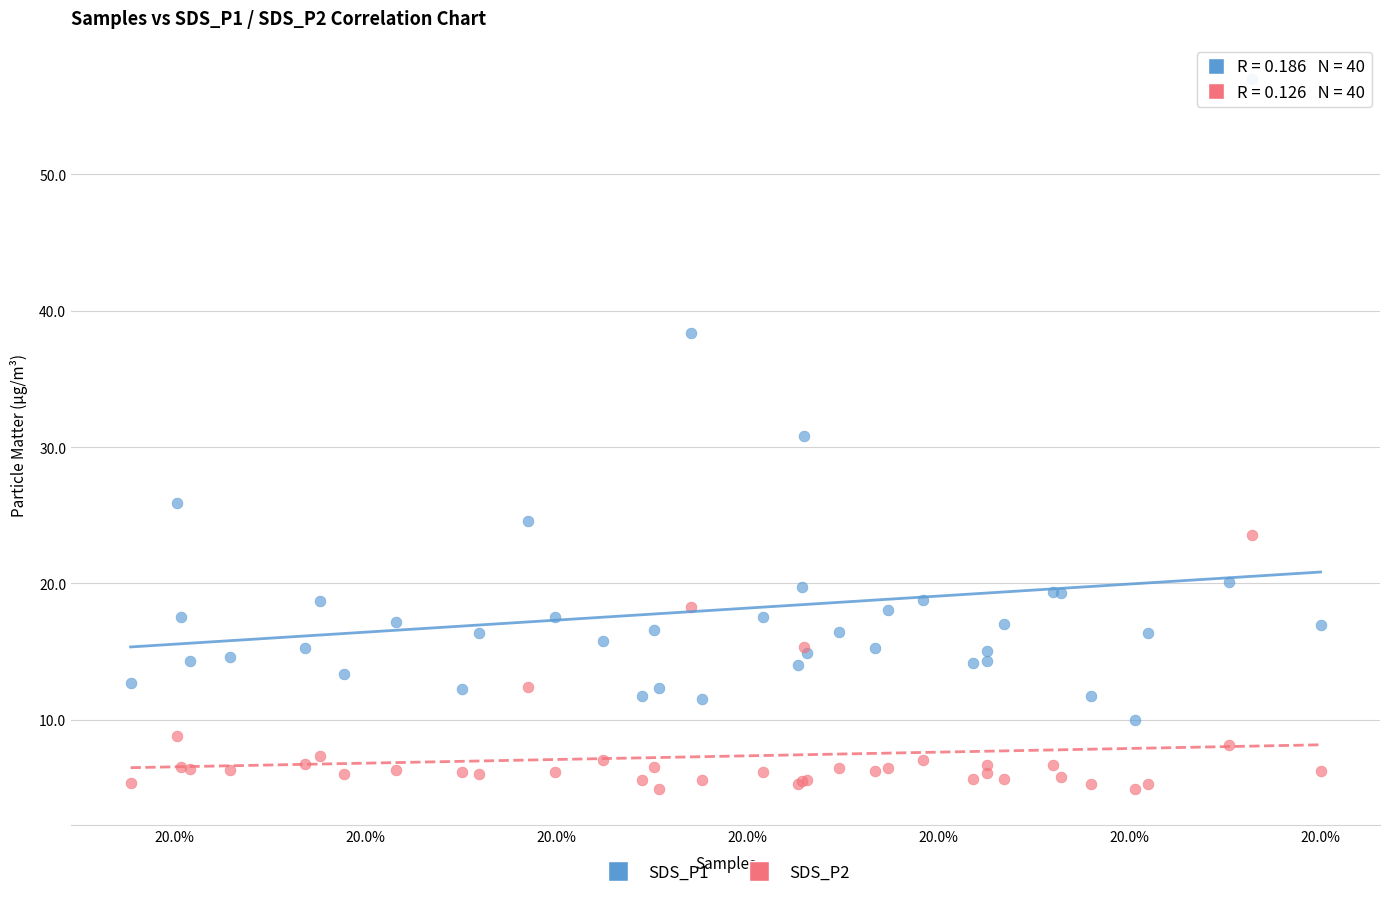

Which series reaches the minimum Y coordinate?

SDS_P2